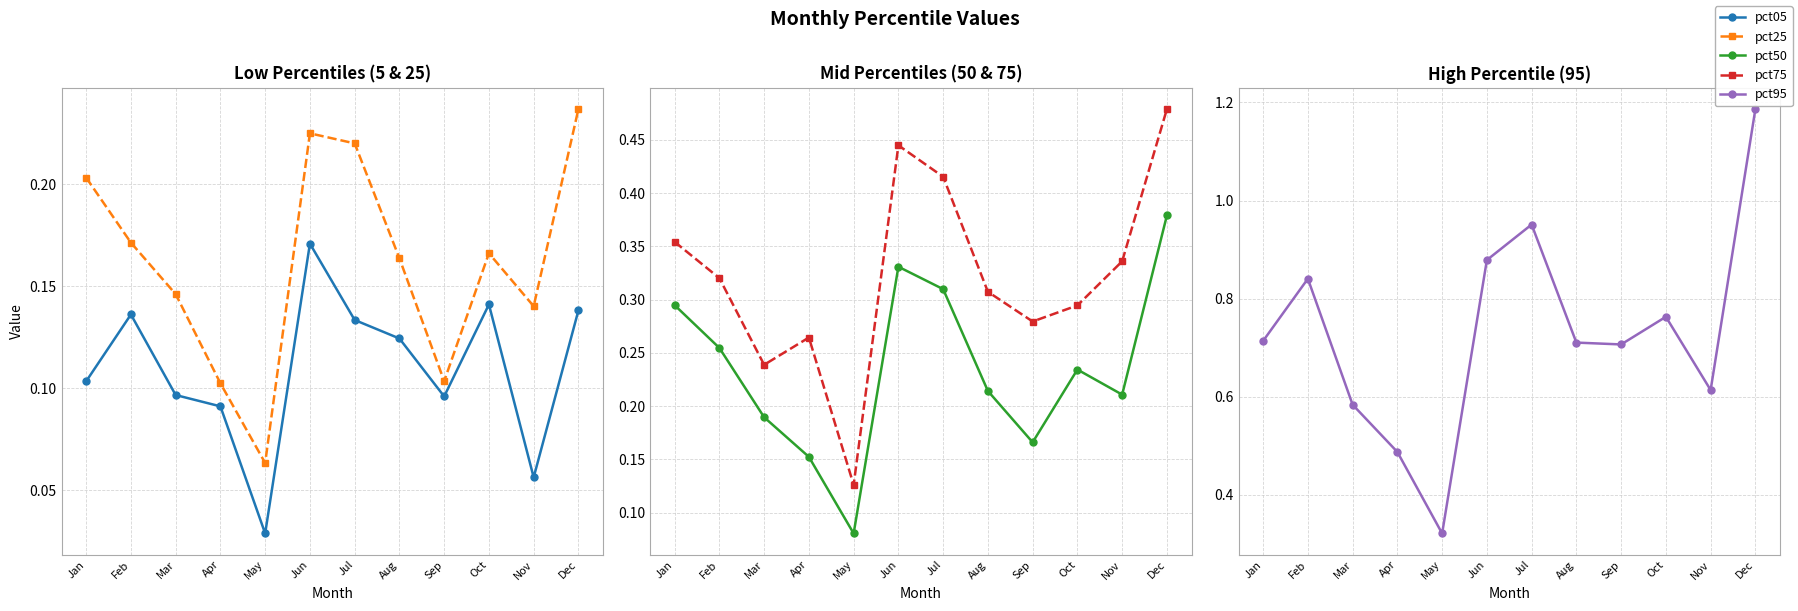

True or false: pct75 and pct25 cross at least once.

False